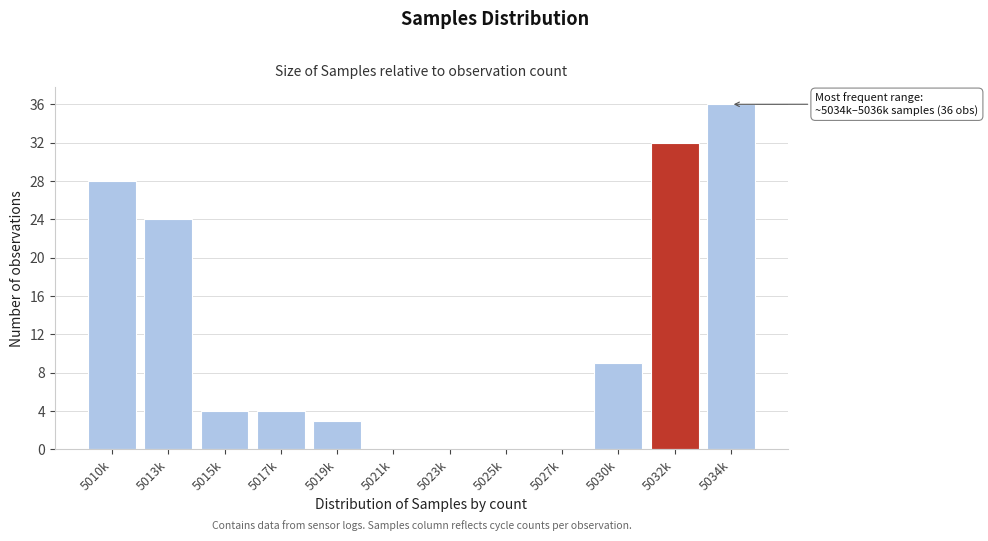

Reading left to right, what are all the values shown in this chart?

5010k=28	5013k=24	5015k=4	5017k=4	5019k=3	5021k=0	5023k=0	5025k=0	5027k=0	5030k=9	5032k=32	5034k=36